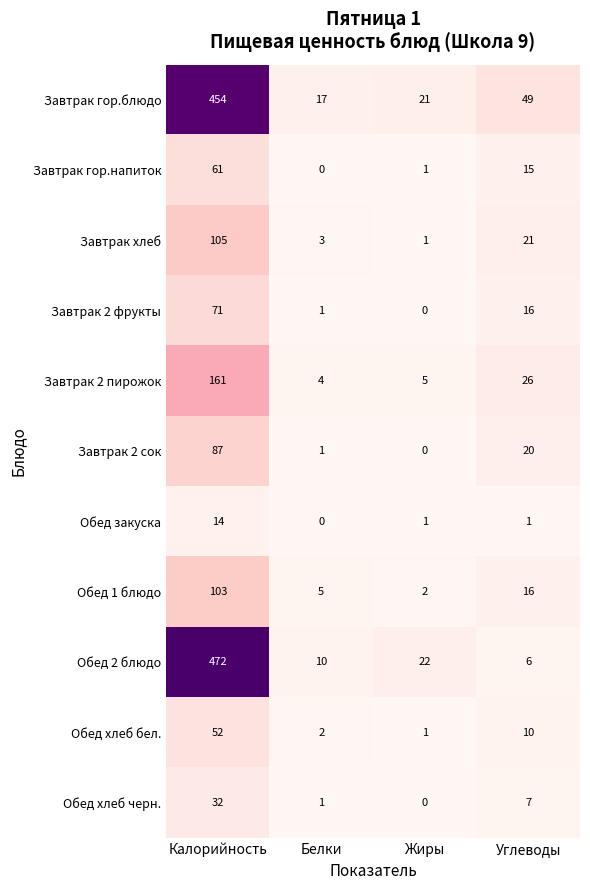

Which series has the largest range (max minus min)?

Обед 2 блюдо